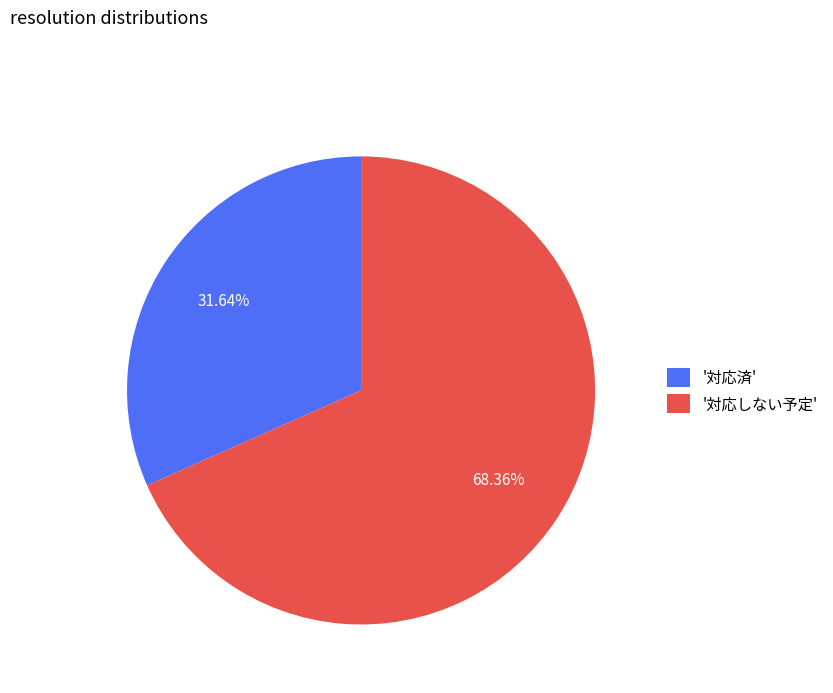

Is the sum of '対応済' and '対応しない予定' greater than half?

Yes